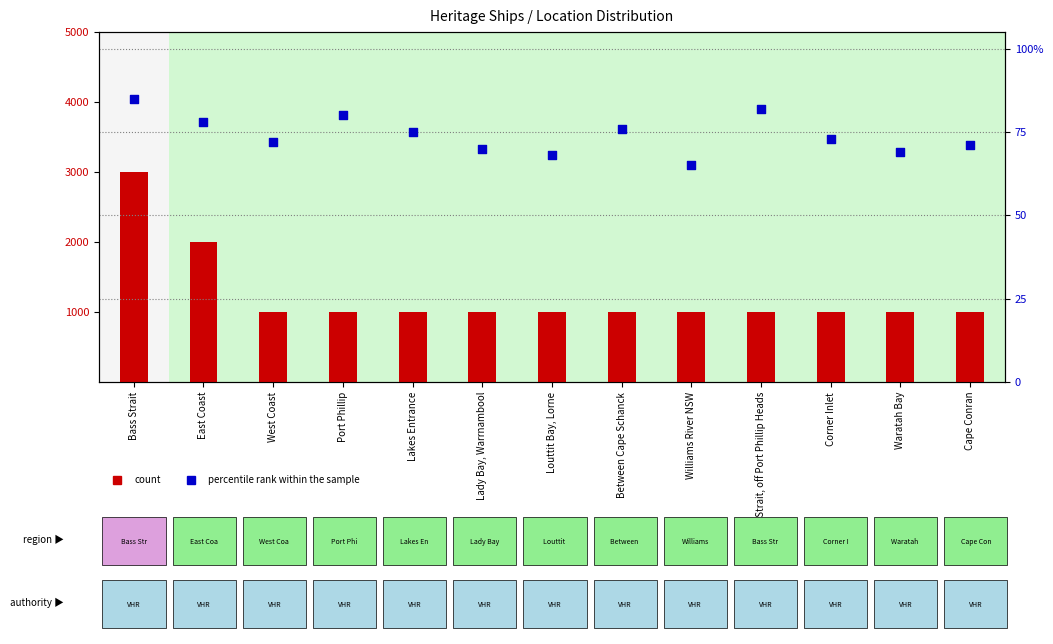

At which category is the sum across all series the highest?

Bass Strait